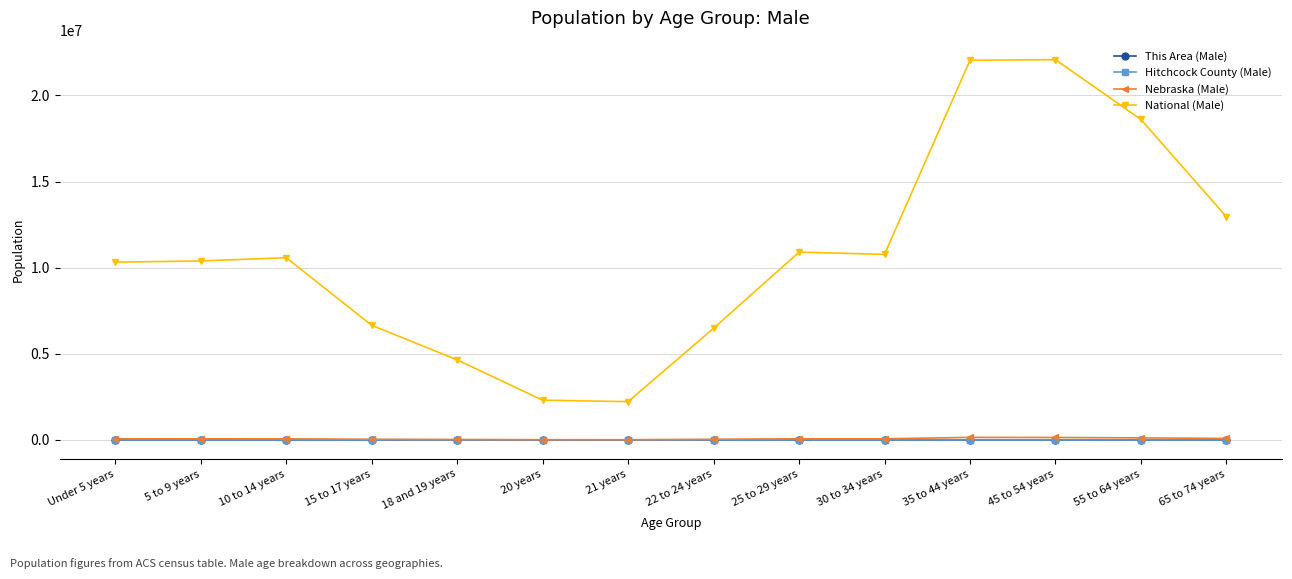

True or false: This Area (Male) and National (Male) cross at least once.

False